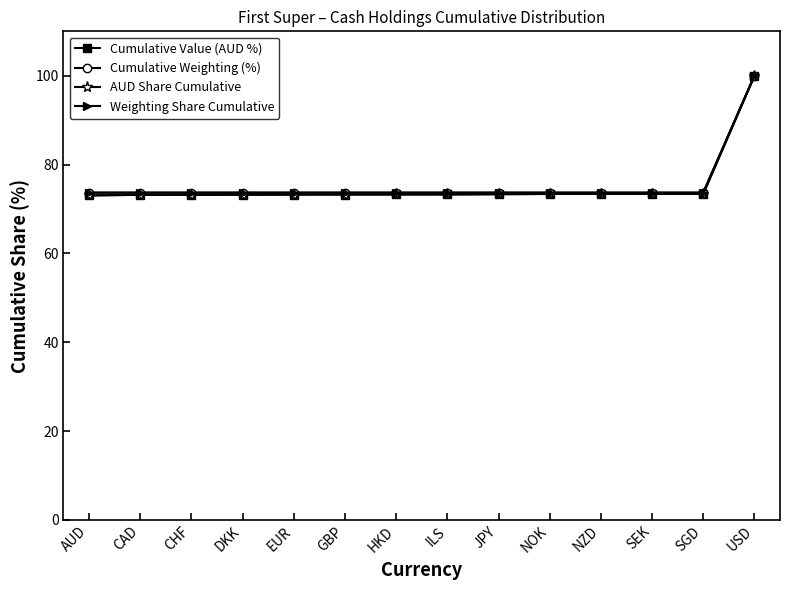

Reading left to right, transcribe all the data shown in this chart.

Cumulative Value (AUD %): 73.1	73.2	73.2	73.2	73.2	73.3	73.3	73.3	73.3	73.4	73.4	73.4	73.4	100.0
Cumulative Weighting (%): 73.7	73.7	73.7	73.7	73.7	73.7	73.7	73.7	73.7	73.7	73.7	73.7	73.7	100.0
AUD Share Cumulative: 73.1	73.2	73.2	73.2	73.2	73.3	73.3	73.3	73.3	73.4	73.4	73.4	73.4	100.0
Weighting Share Cumulative: 73.7	73.7	73.7	73.7	73.7	73.7	73.7	73.7	73.7	73.7	73.7	73.7	73.7	100.0